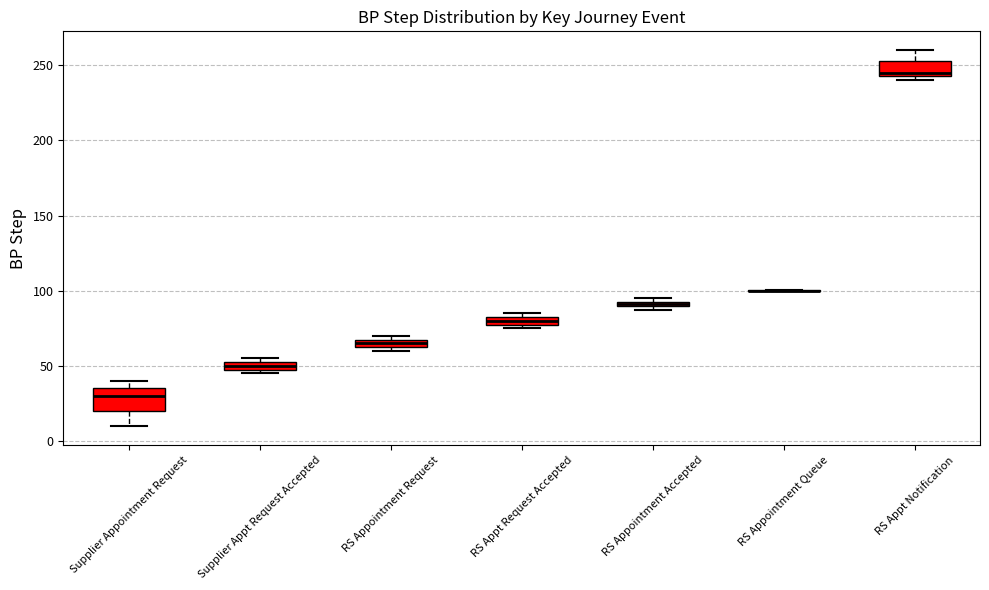

Where is the upper edge of the box for RS Appointment Request on the y-axis? The values are not printed on the chart, so give them approximately, as read against the axis.

70